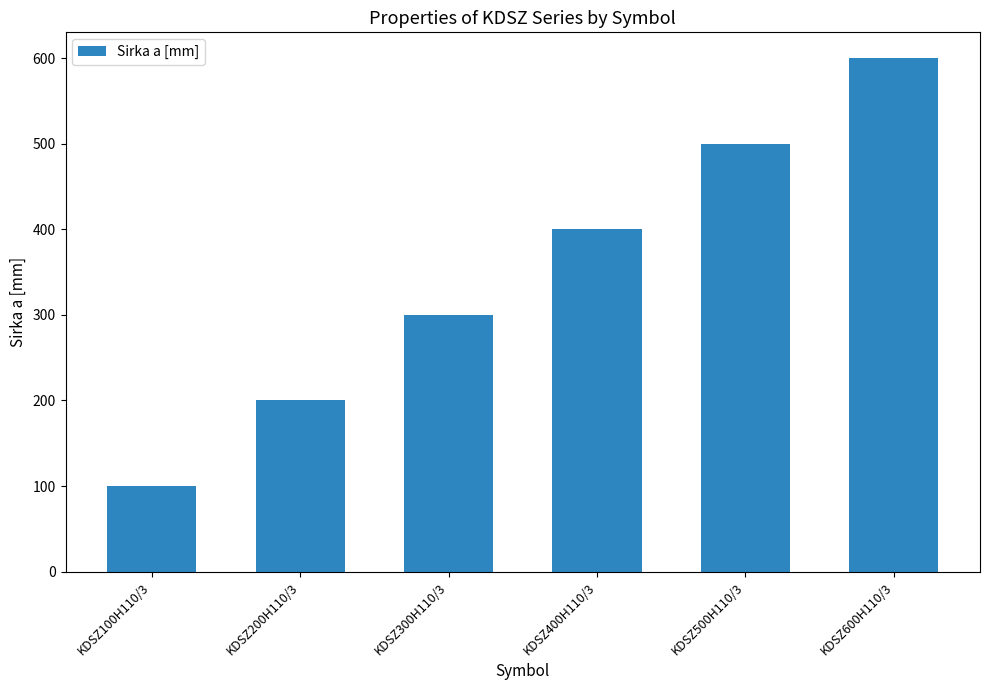

What is the approximate value at KDSZ100H110/3?

100